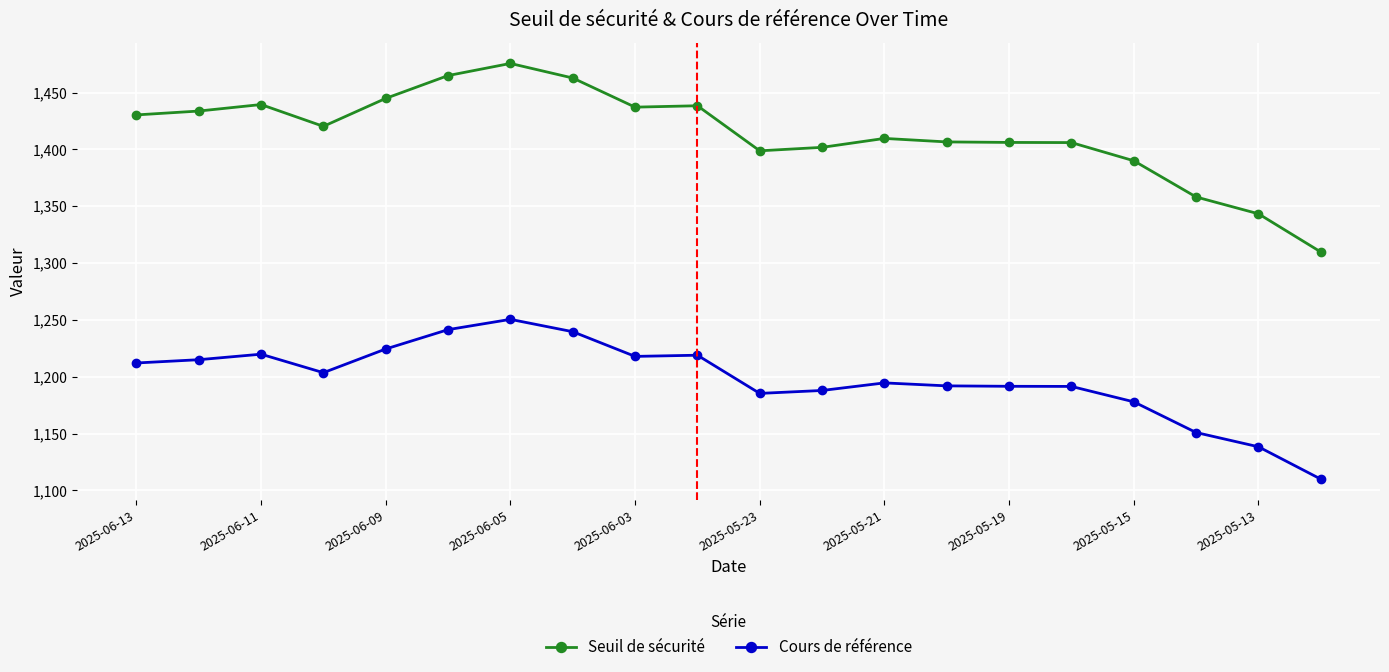

Which series has the largest total across all categories?

Seuil de sécurité